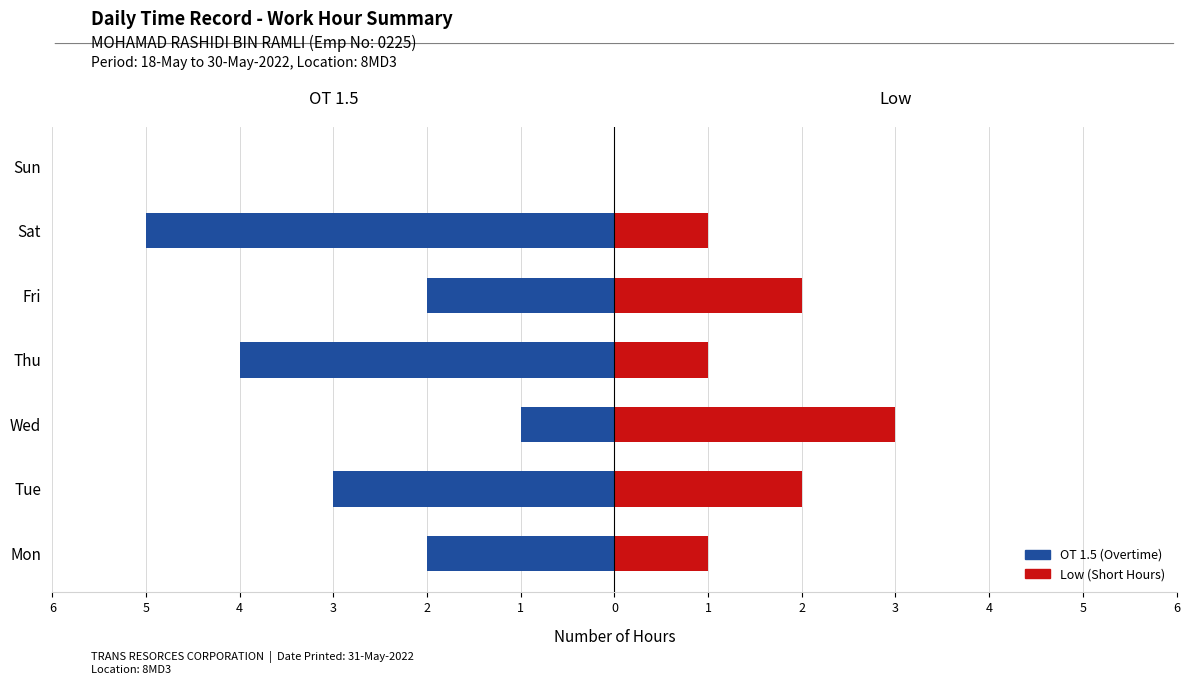

Which series changed the most between Tue and Thu?

OT 1.5